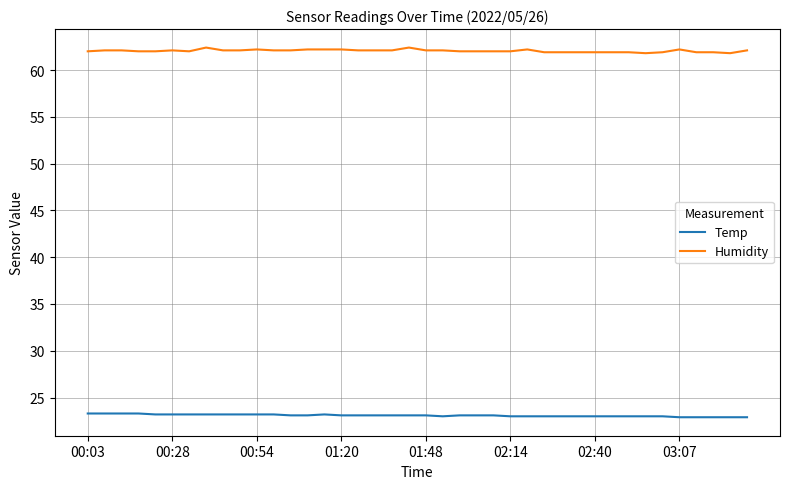

True or false: Humidity and Temp cross at least once.

False